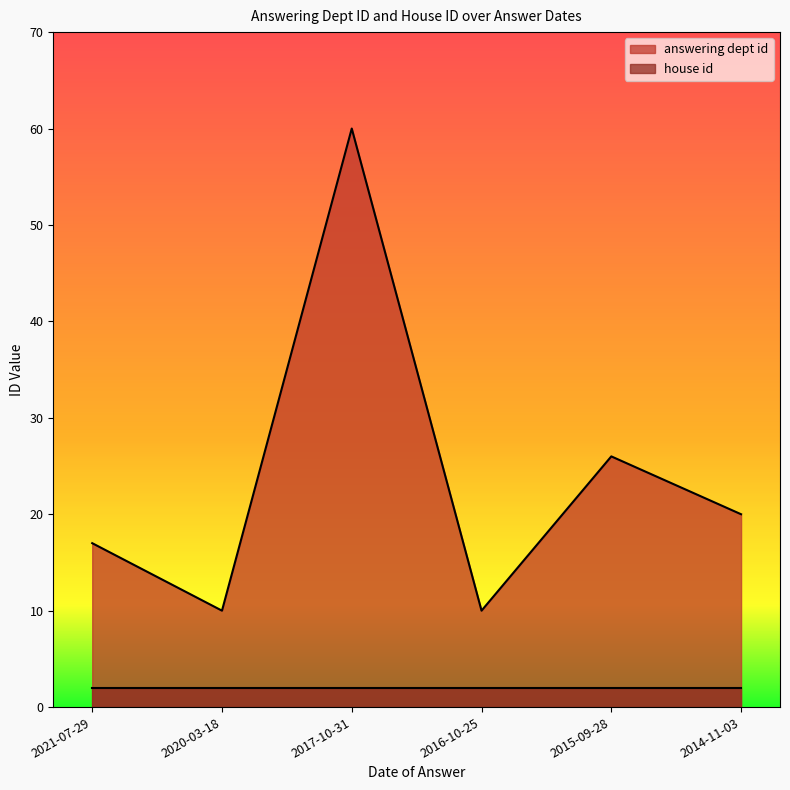

What value does the data have at 2017-10-31?

60